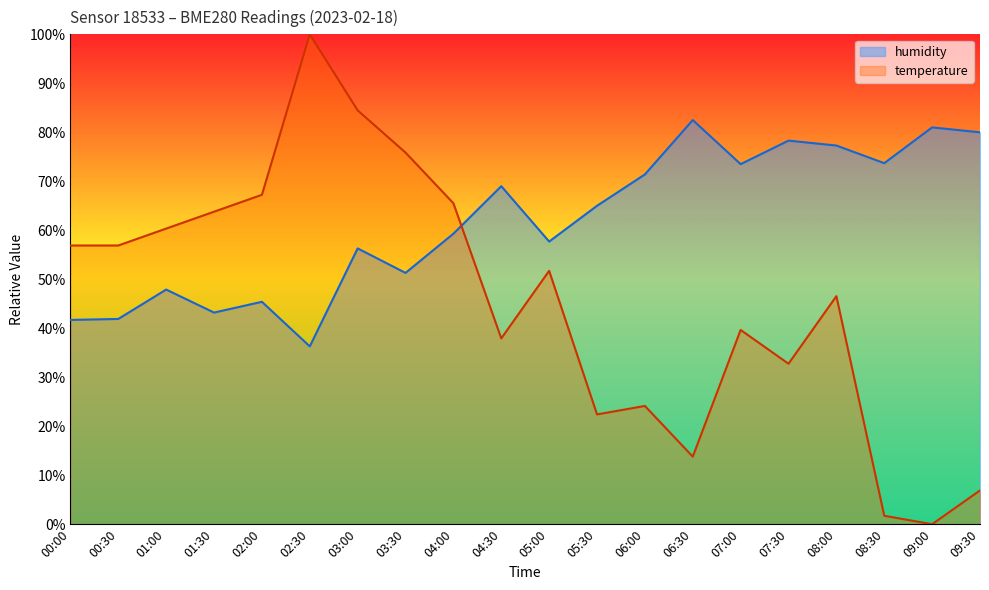

Is it true that temperature equals 9.0 at 06:30?

False